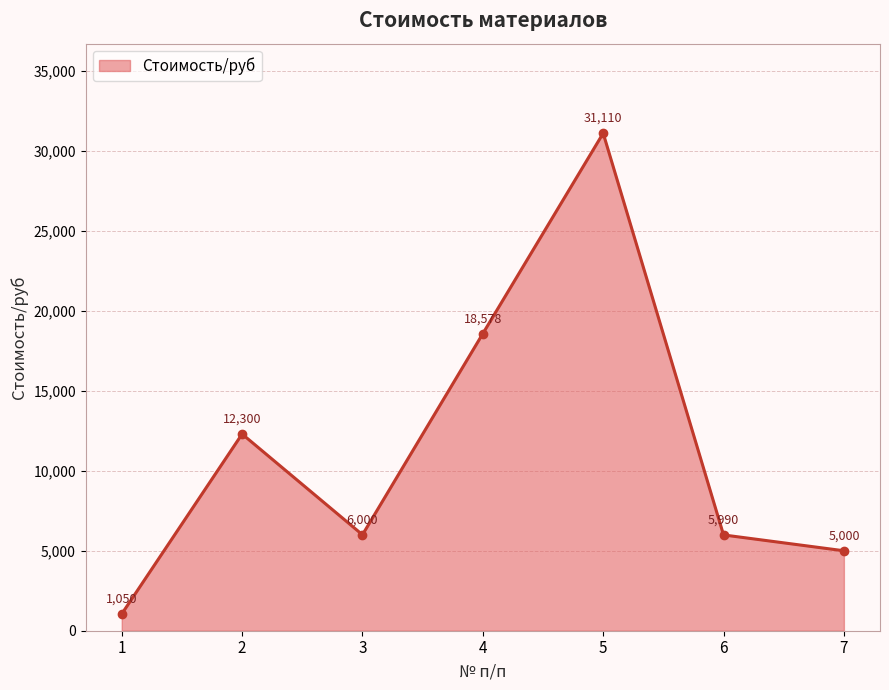

What is the sum of the values at 3 and 5?

37110